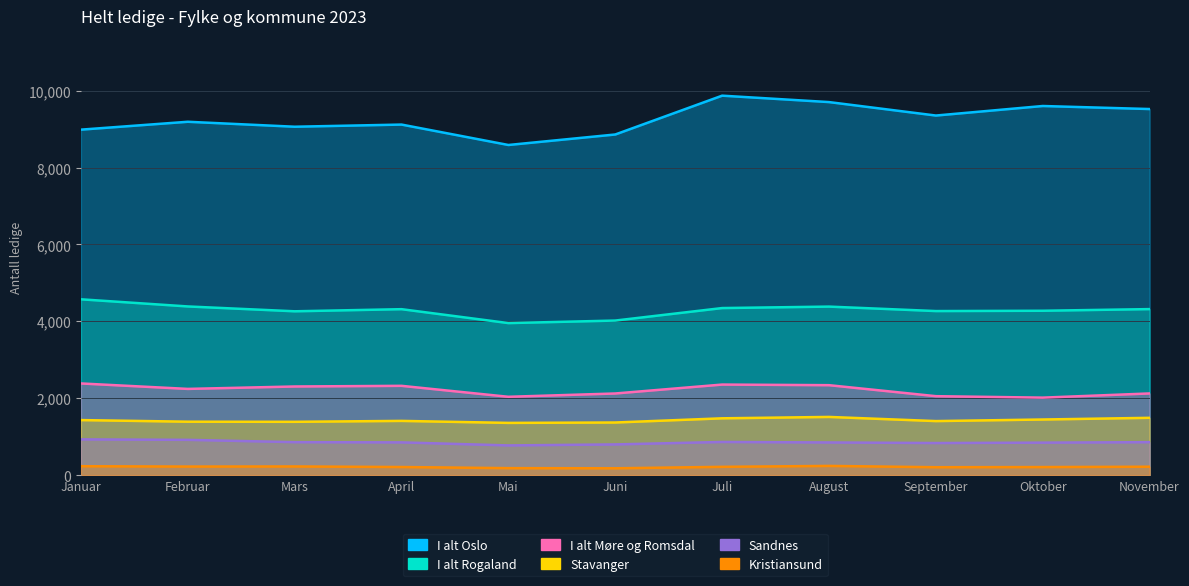

Read the Sandnes value at Oktober, to the nearest 50.

850